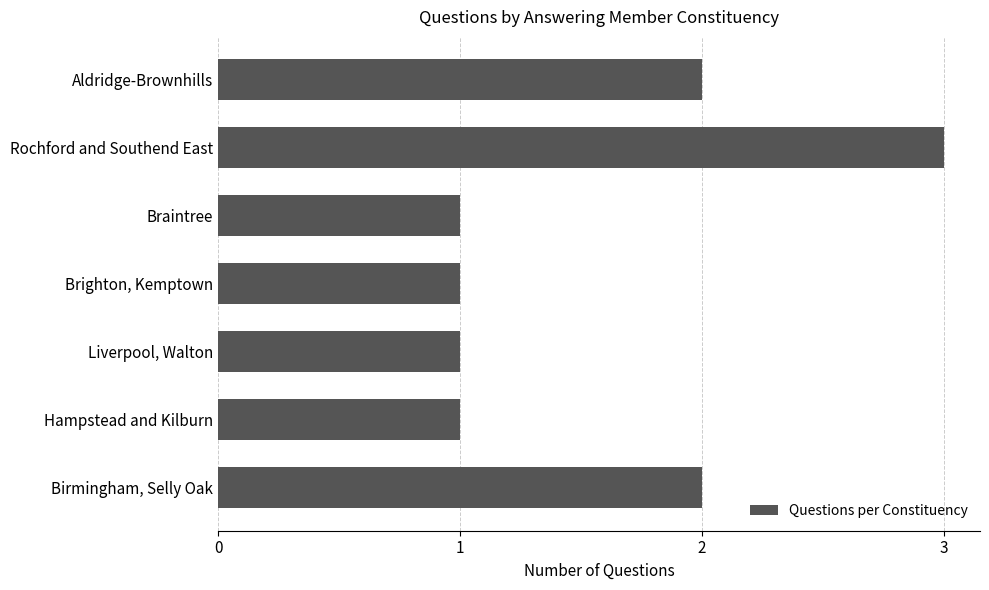

Reading bottom to top, transcribe all the data shown in this chart.

2	1	1	1	1	3	2